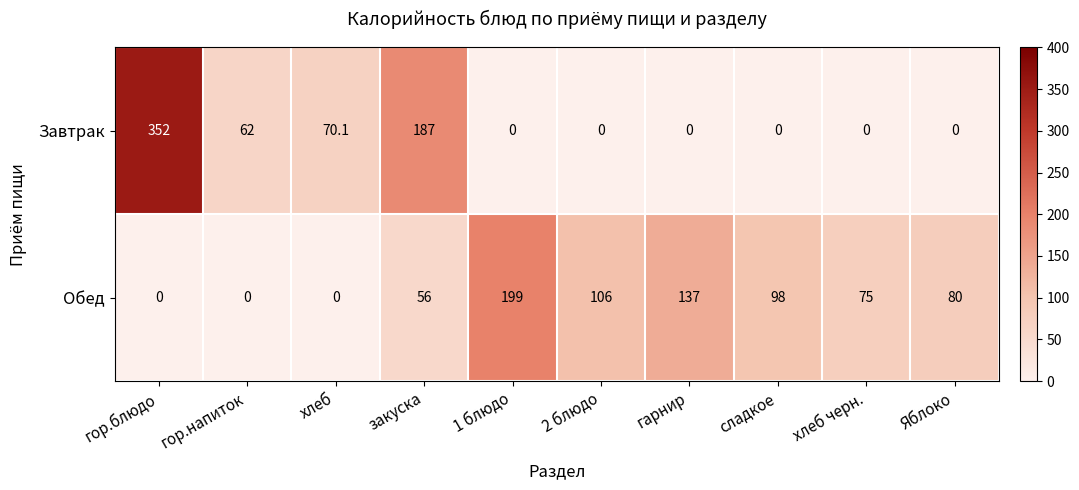

At 2 блюдо, list the series in order from largest to smallest.

Обед, Завтрак